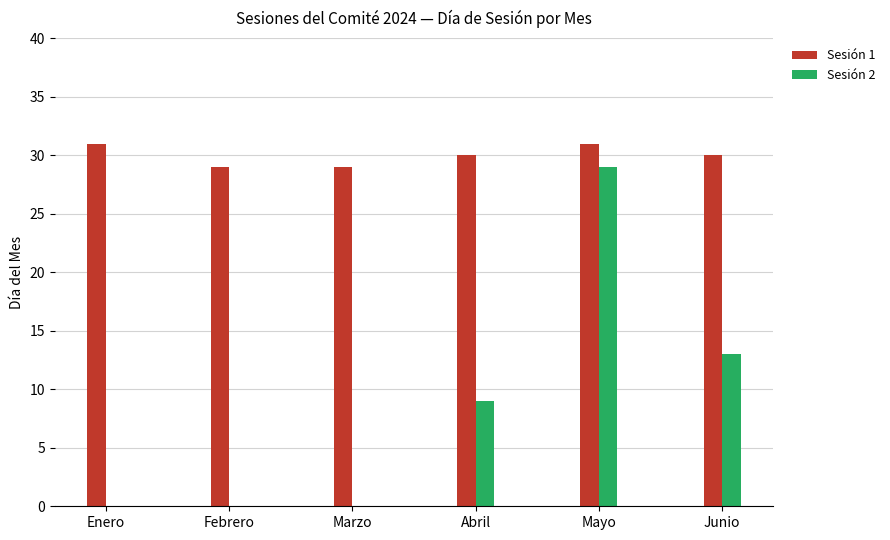

What are all the series names shown in the legend?

Sesión 1, Sesión 2